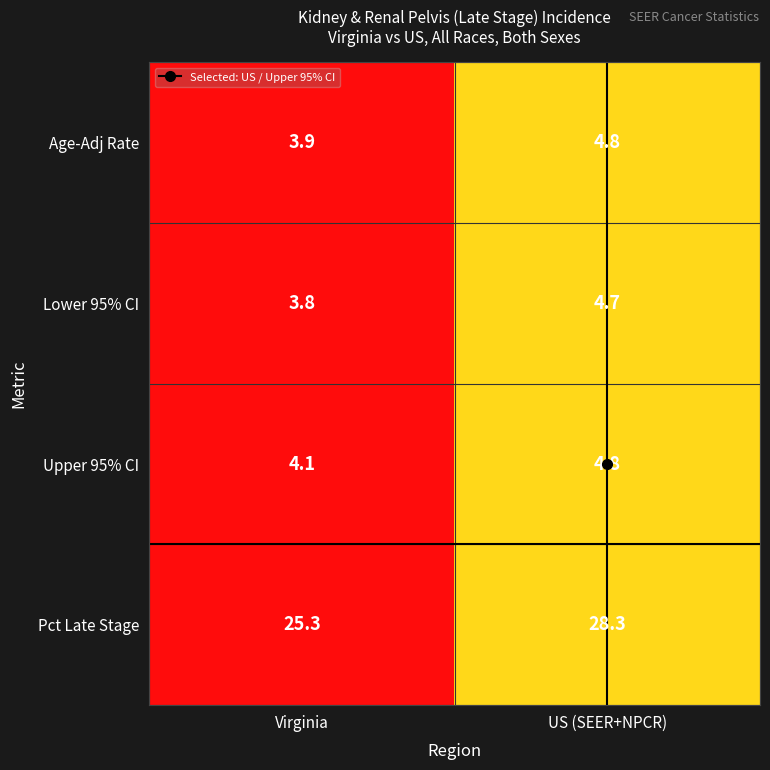

What is the difference between the maximum and minimum values in the Age-Adj Rate series?

0.9